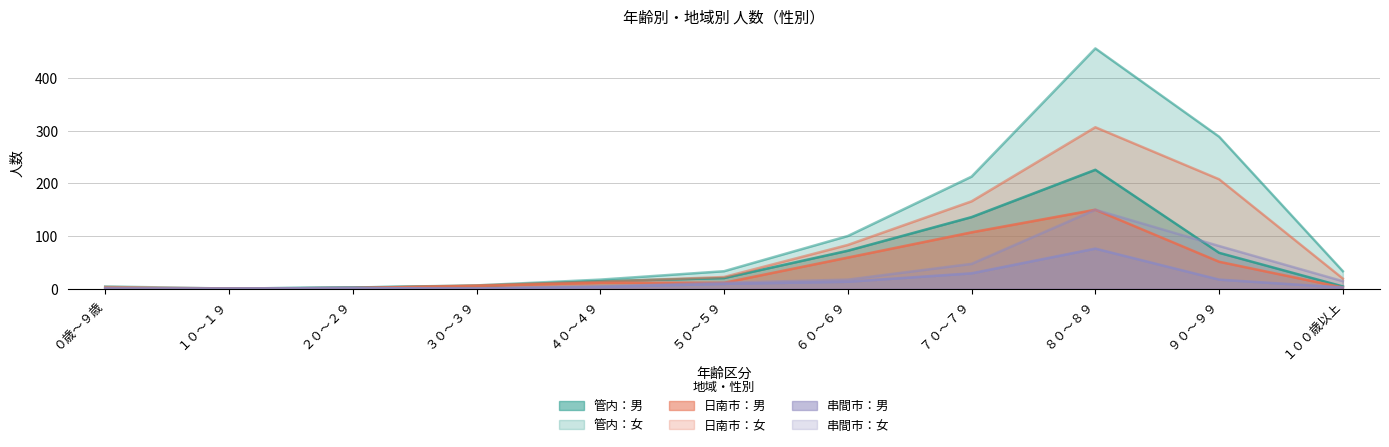

At which label does 日南市：男 first exceed 11?

６０～６９